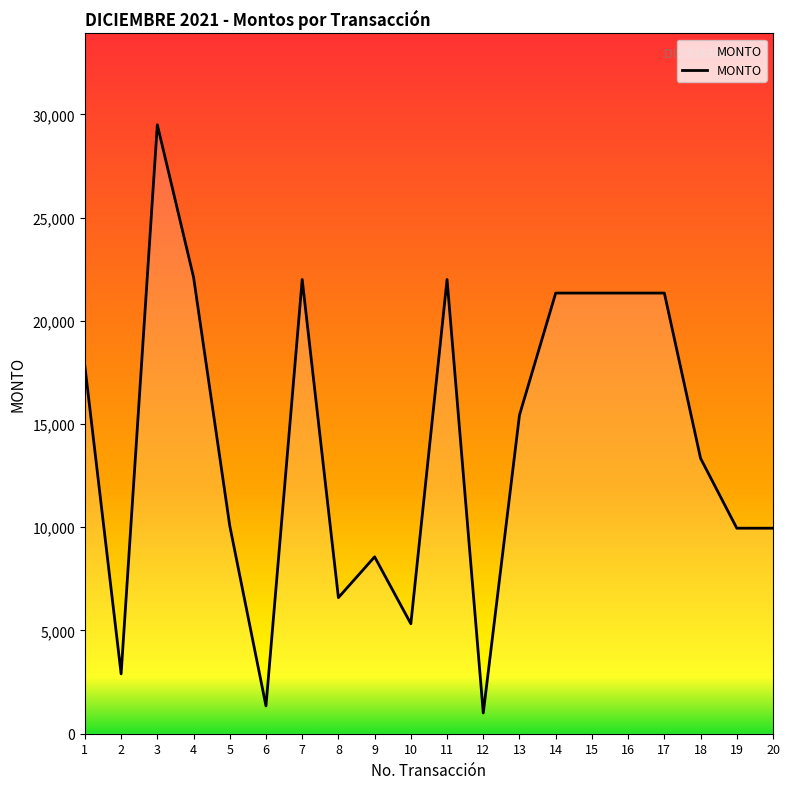

How many lines are shown in the chart?

1